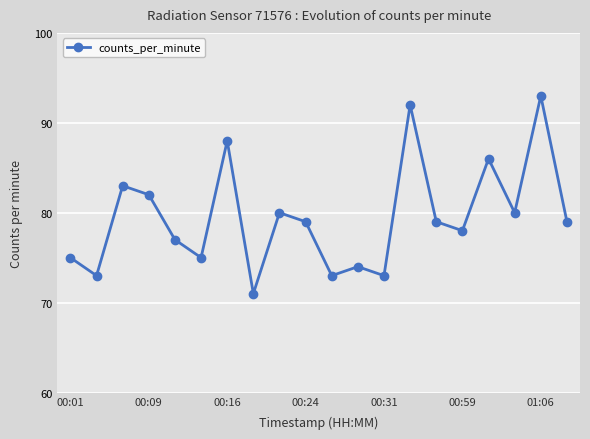

How many series are shown in this chart?

1